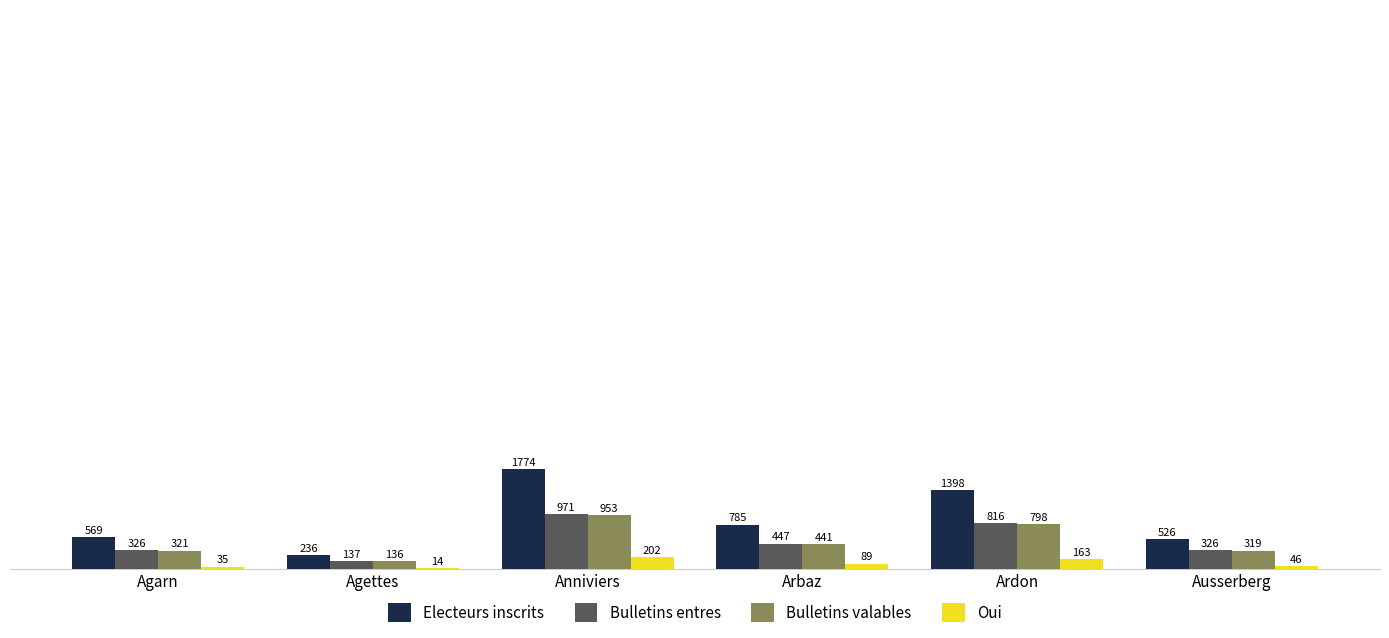

True or false: Bulletins valables has a value of 953 at Anniviers.

True